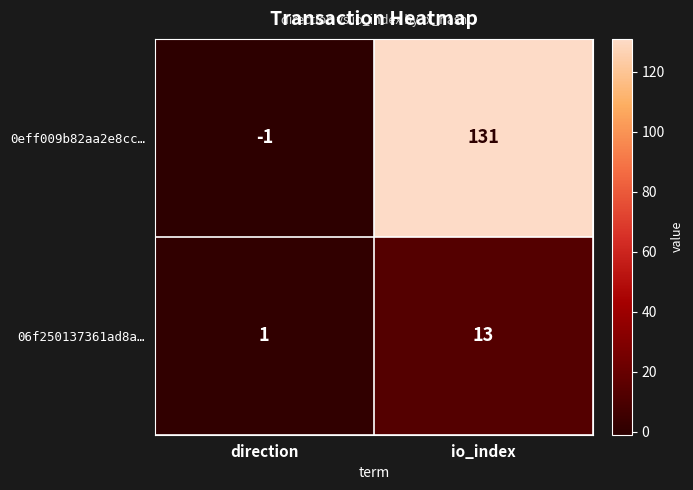

What is the total value across all series at io_index?

144